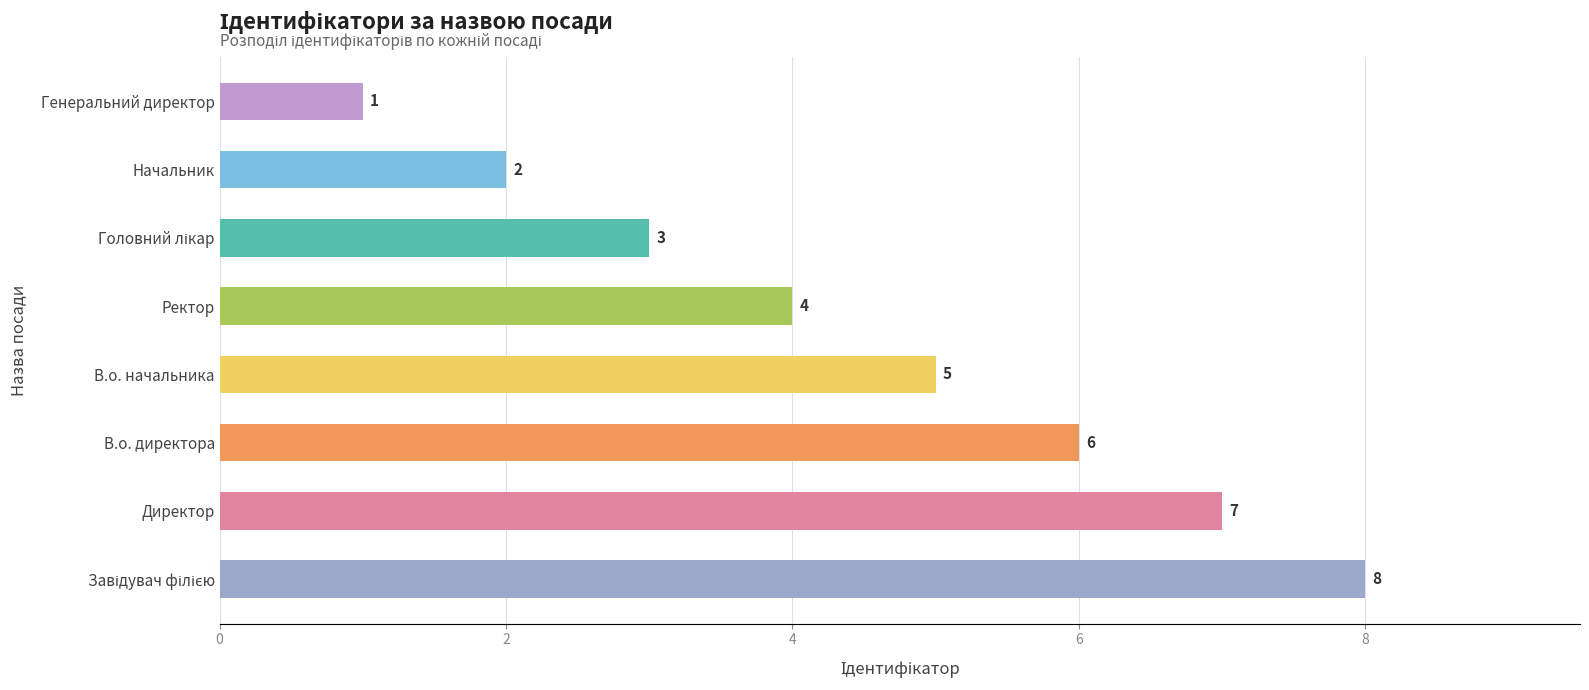

How many distinct data groups are displayed?

1